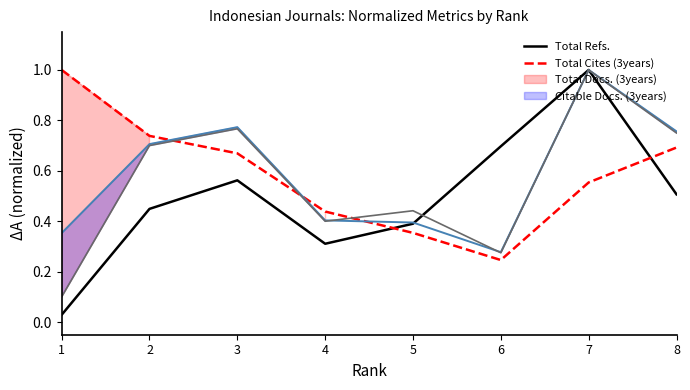

What value does the Total Refs. series have at 7?

1.0